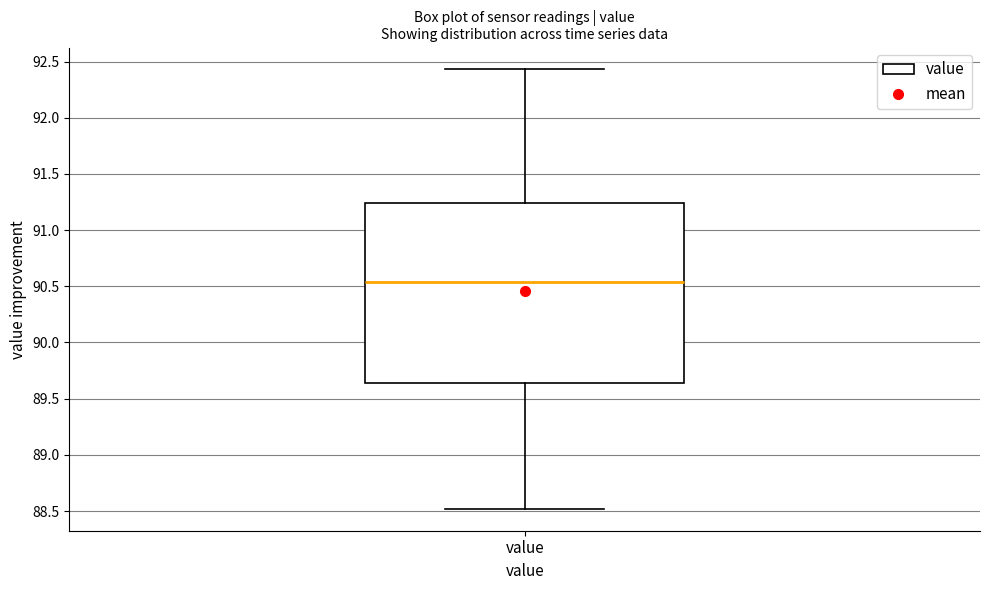

Transcribe this box plot: give where the median line is, the range the box spans, and where the two whiskers end, as read against the y-axis. The values are not printed on the chart, so give them approximately, as read against the axis.

median 90.55, box 89.65 to 91.25, whiskers 88.50 to 92.45